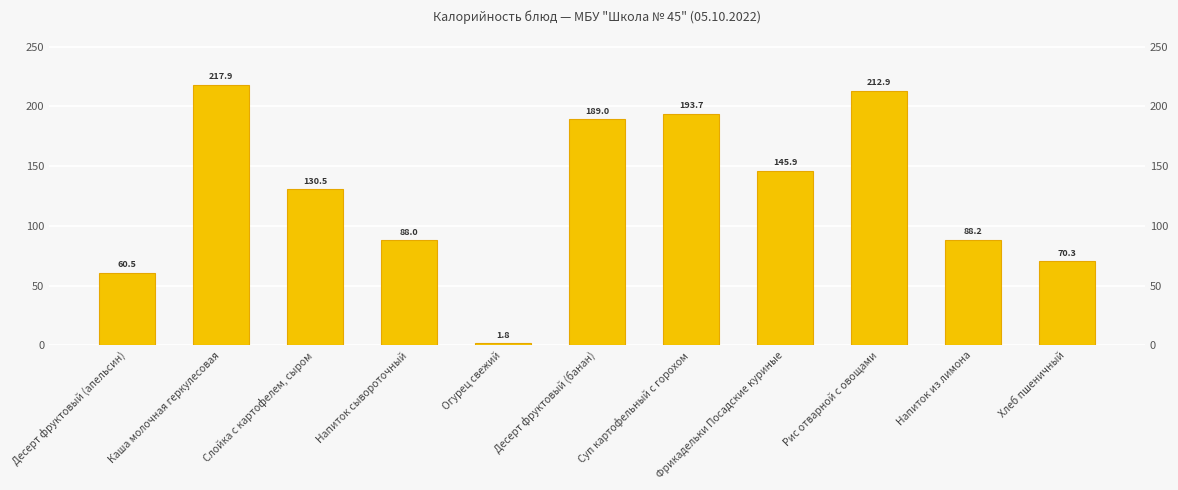

What is the difference between the values at Фрикадельки Посадские куриные and Слойка с картофелем, сыром?

15.4